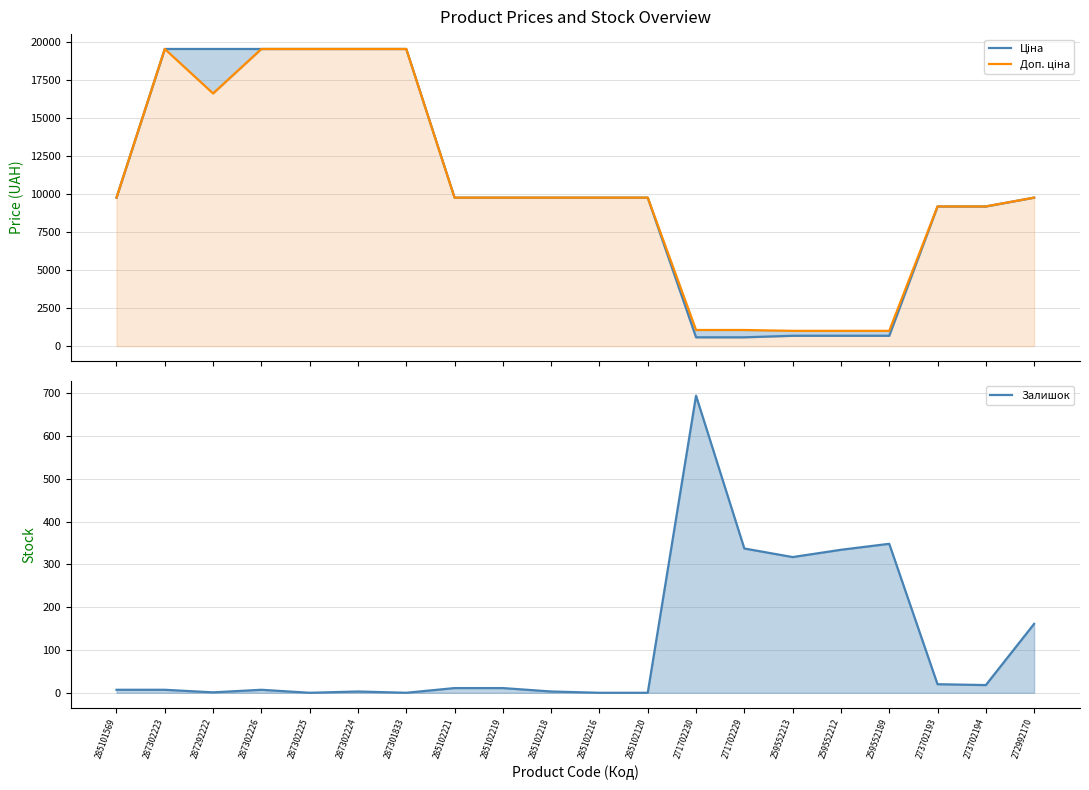

Rank the series by their maximum value, from highest to lowest.

Ціна, Доп. ціна, Залишок